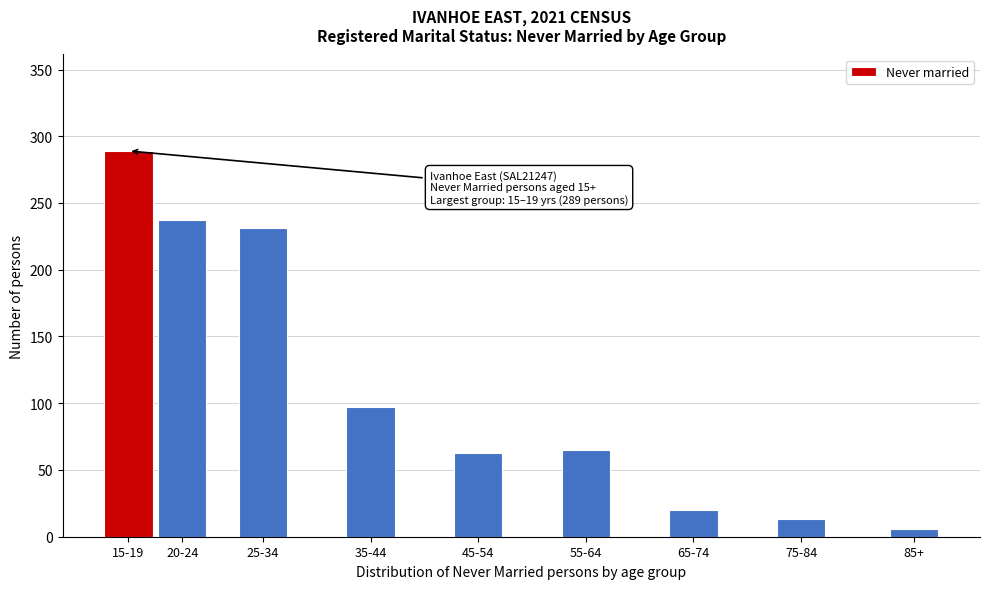

Reading left to right, transcribe all the data shown in this chart.

289	237	231	97	63	65	20	13	6